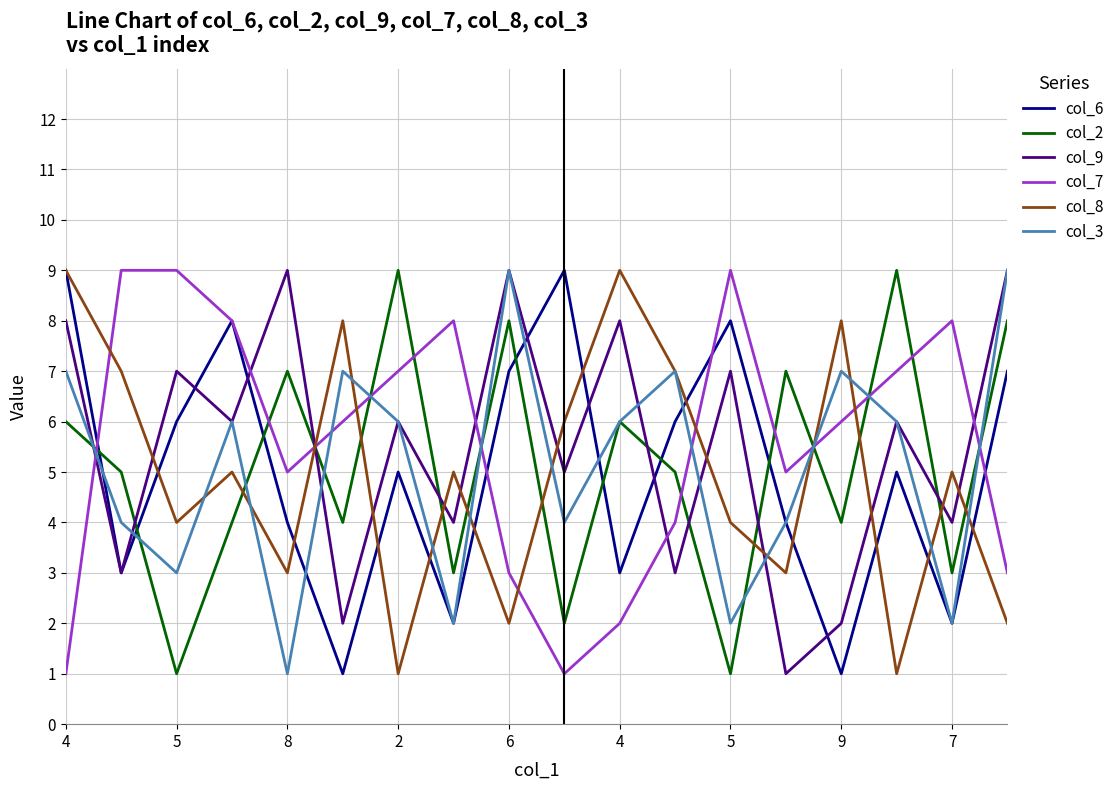

What is the greatest value displayed?

9